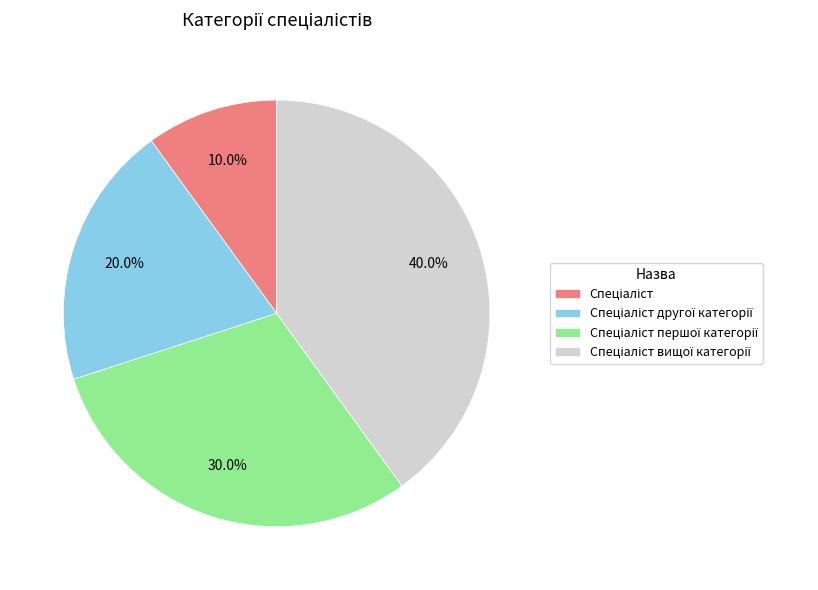

Does any single category account for the majority?

No